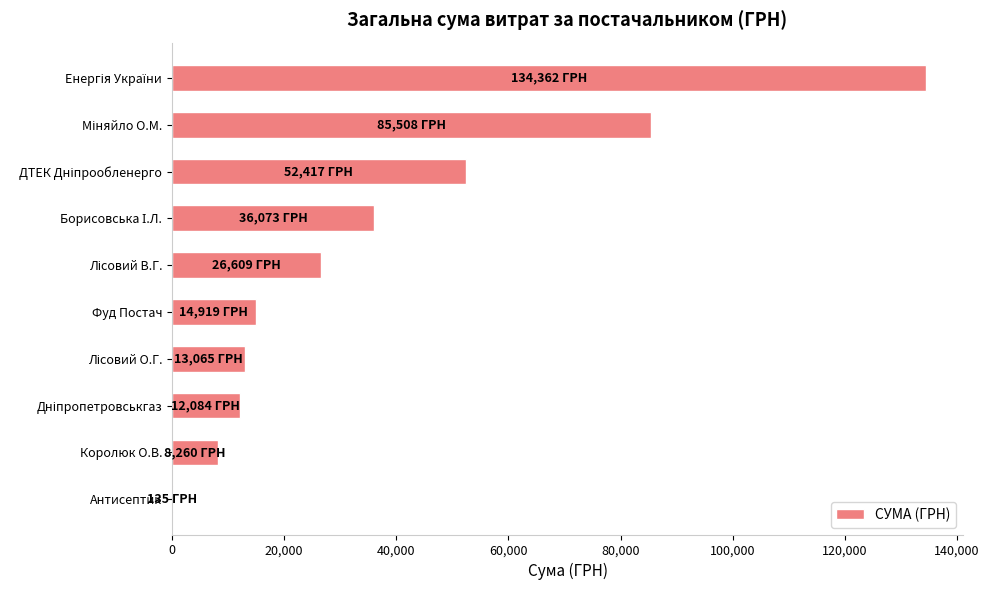

Are the bars horizontal?

Yes